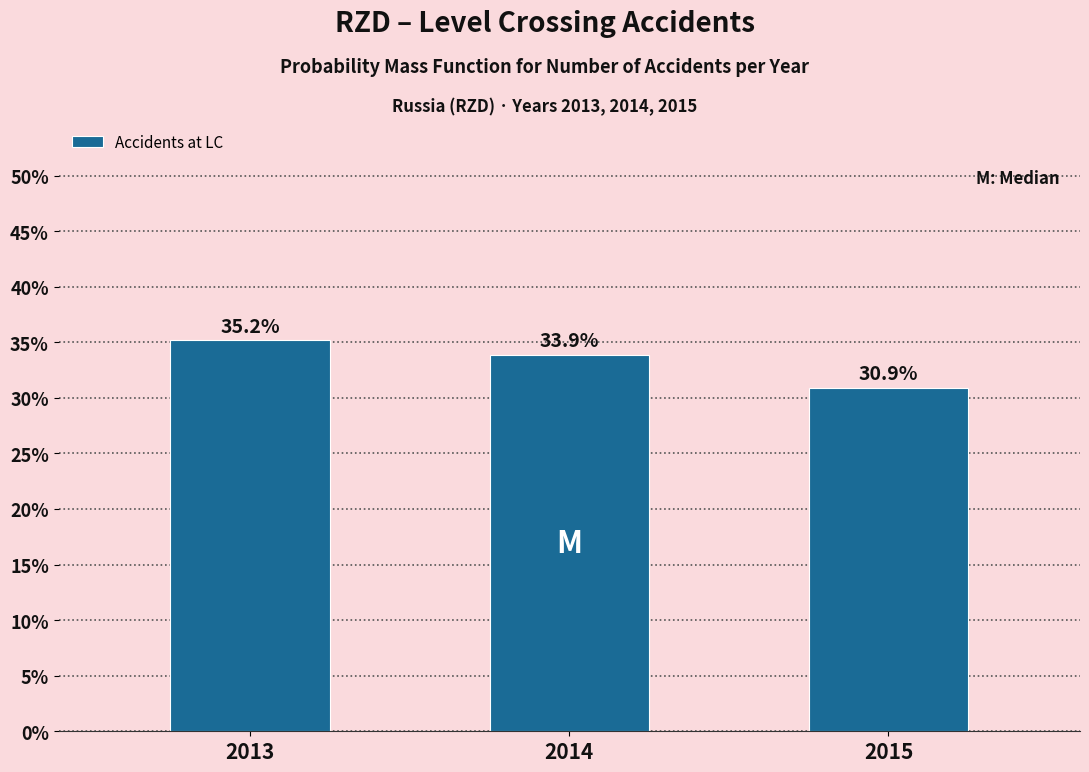

Reading left to right, extract all data points from this chart.

2013=35.2	2014=33.9	2015=30.9